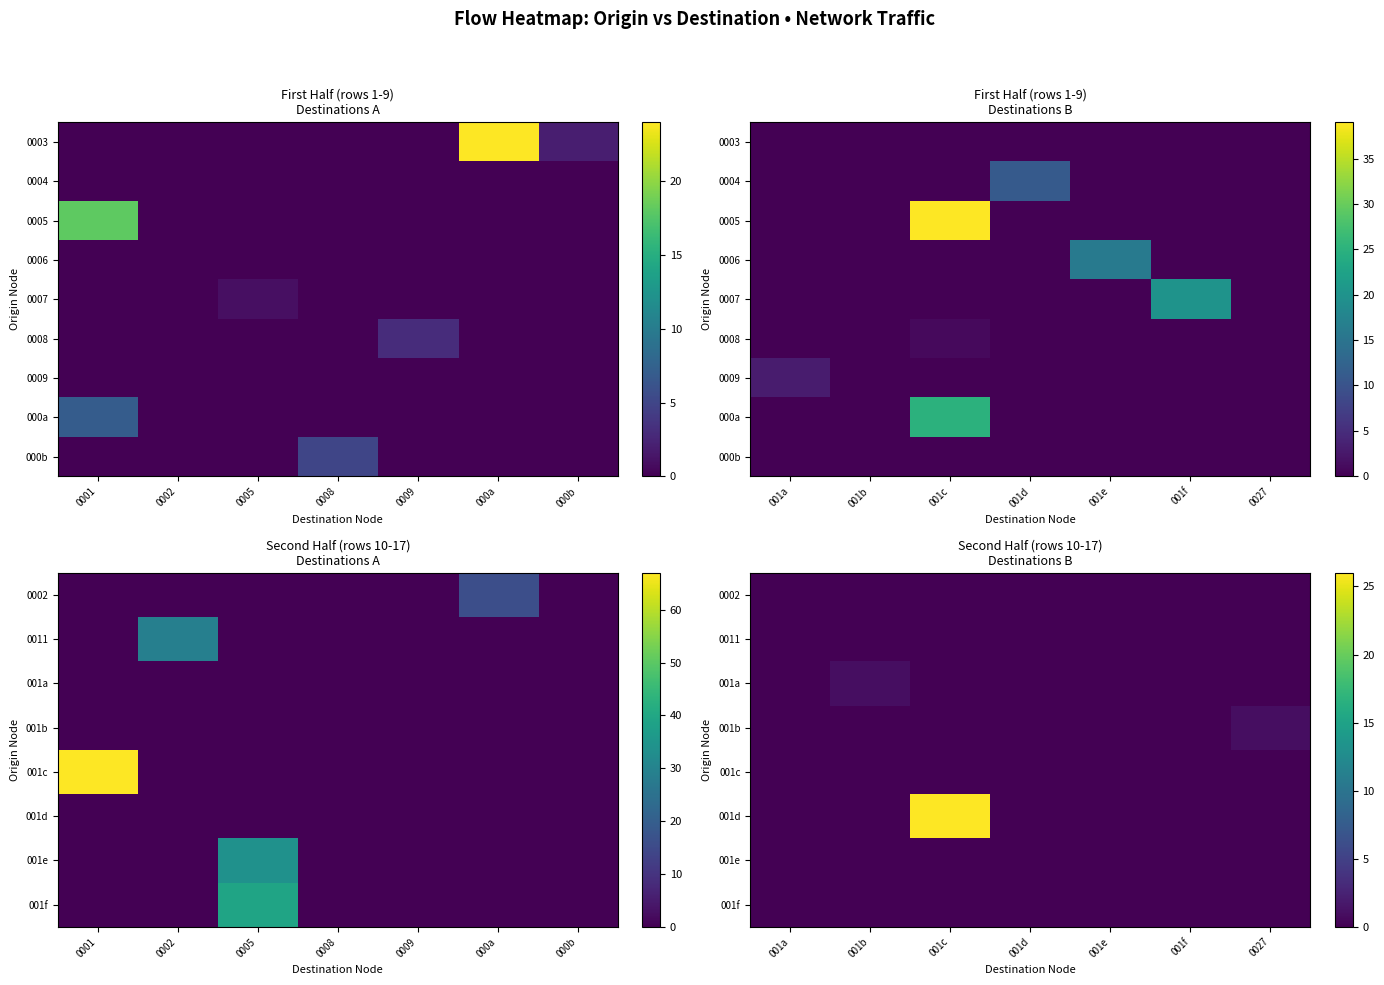

The value of 0011 at 001f is 0. True or false?

True